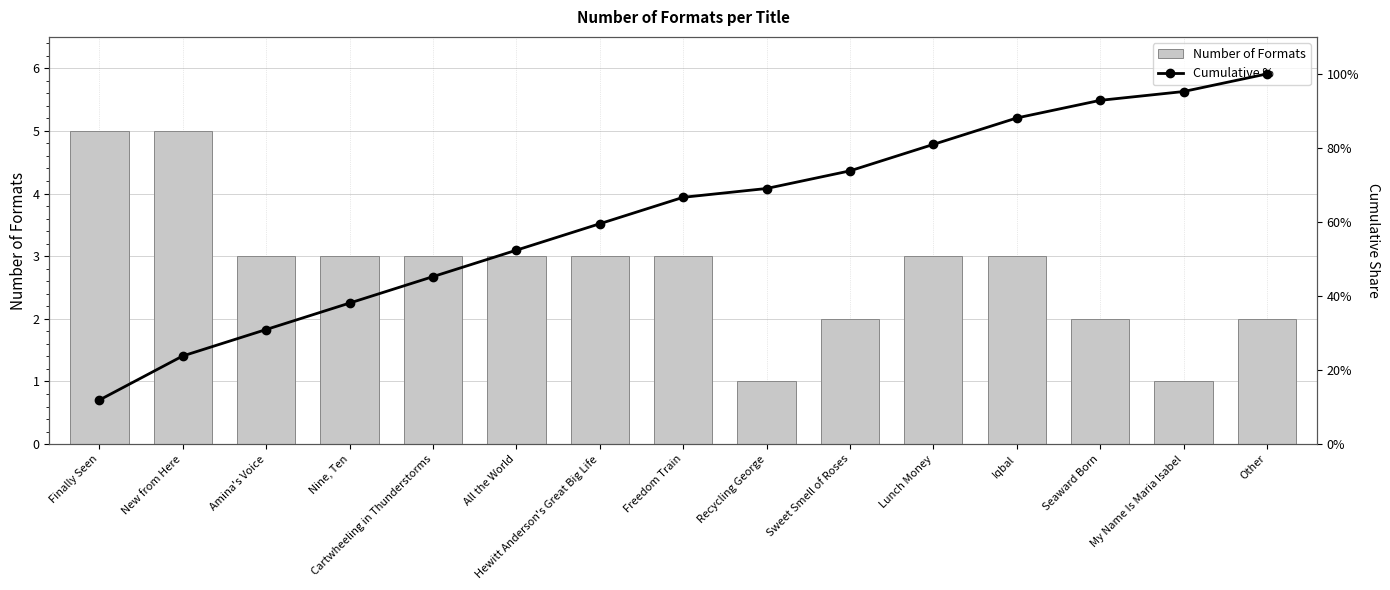

What value does the Cumulative % series have at Hewitt Anderson's Great Big Life?

0.6